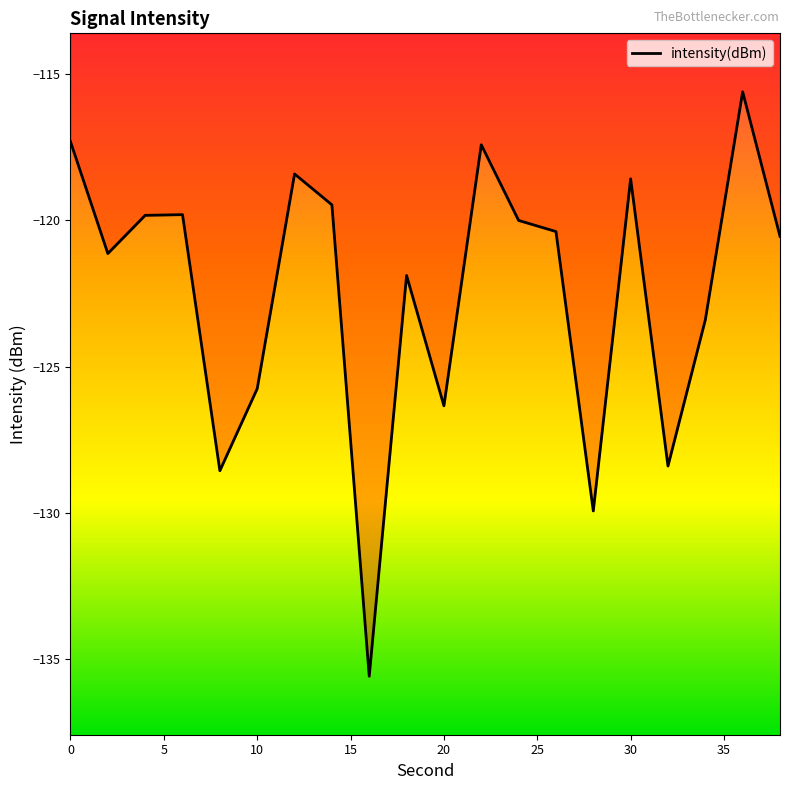

What is the difference between the maximum and second lowest values?

14.3